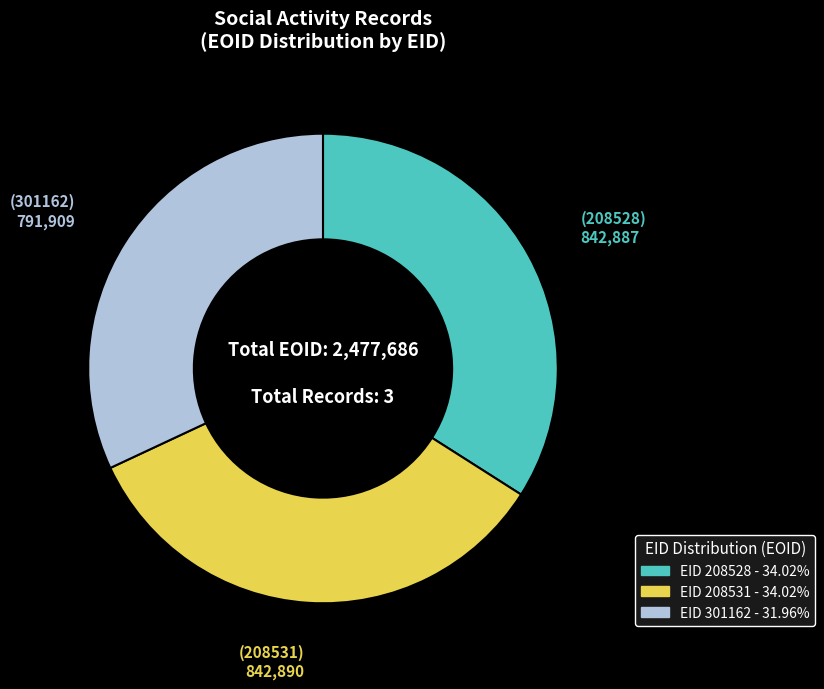

Is there a majority slice in this chart?

No